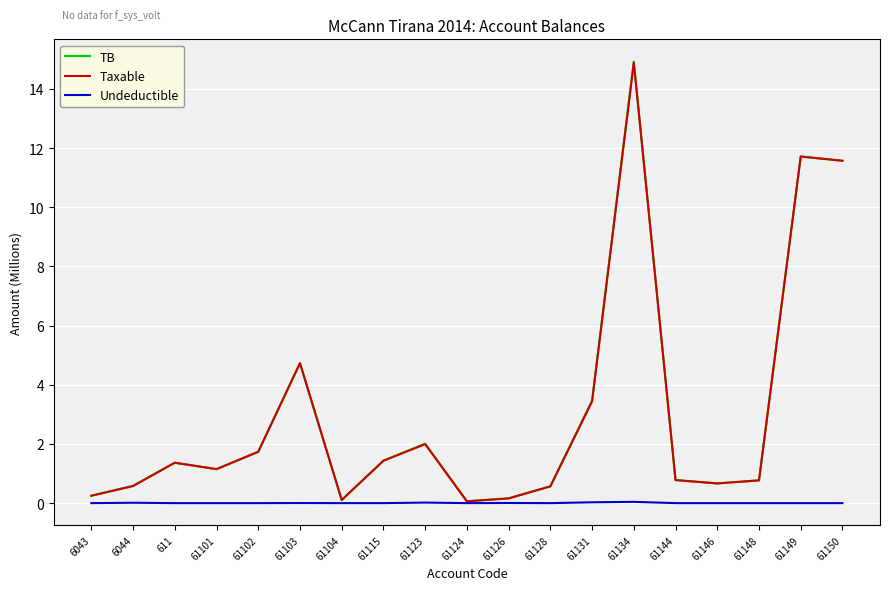

What position from the right is 61149?

2